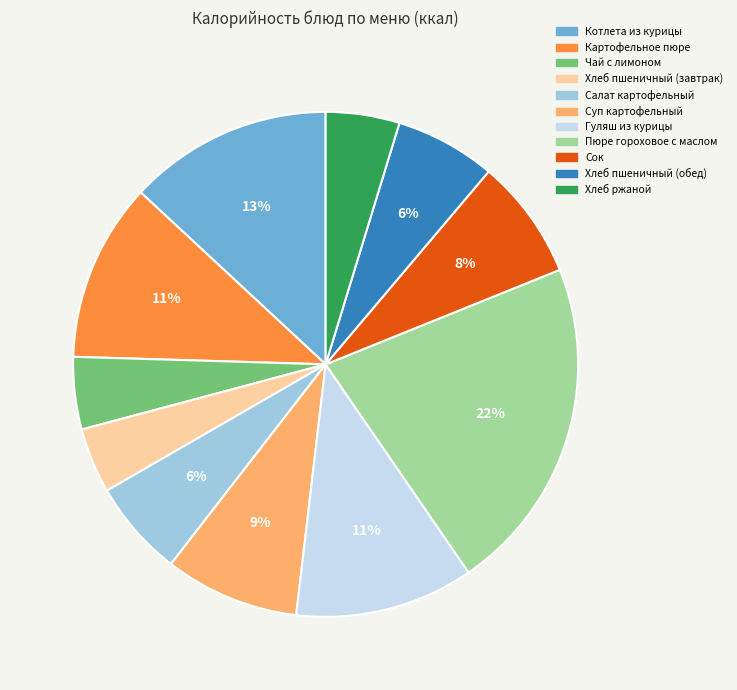

Count the number of slices in the pie.

11